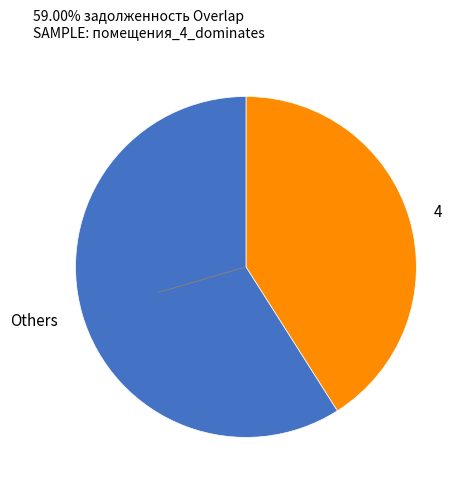

What is the ratio of the value at Others to the value at 4?

1.4